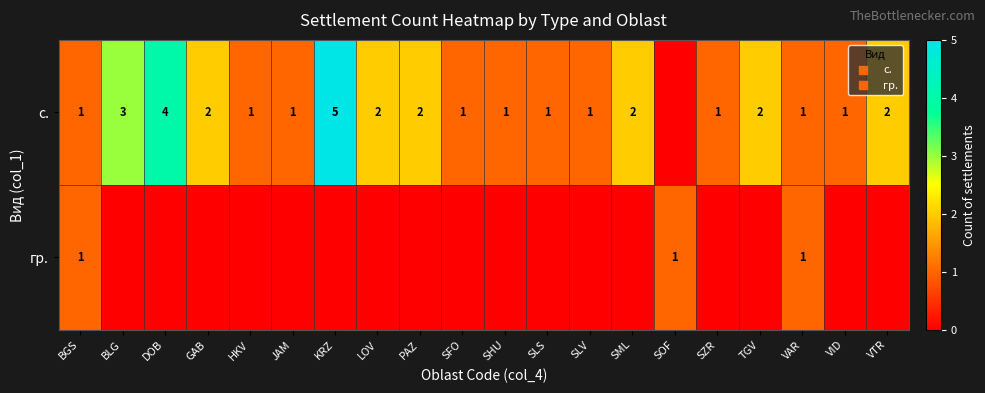

At which category does the chart reach its peak across all series?

KRZ